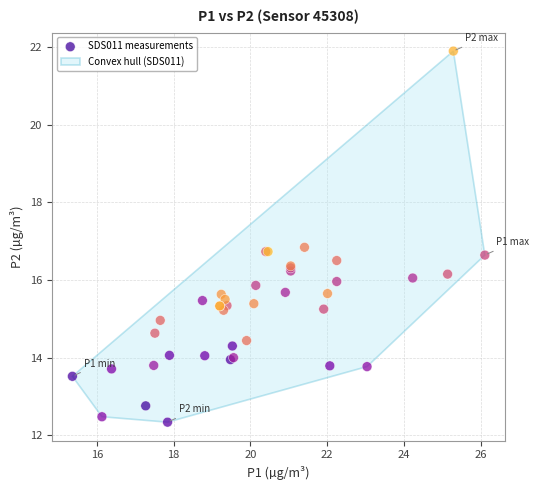

What Y value in the scatter plot is closest to 17?

16.8